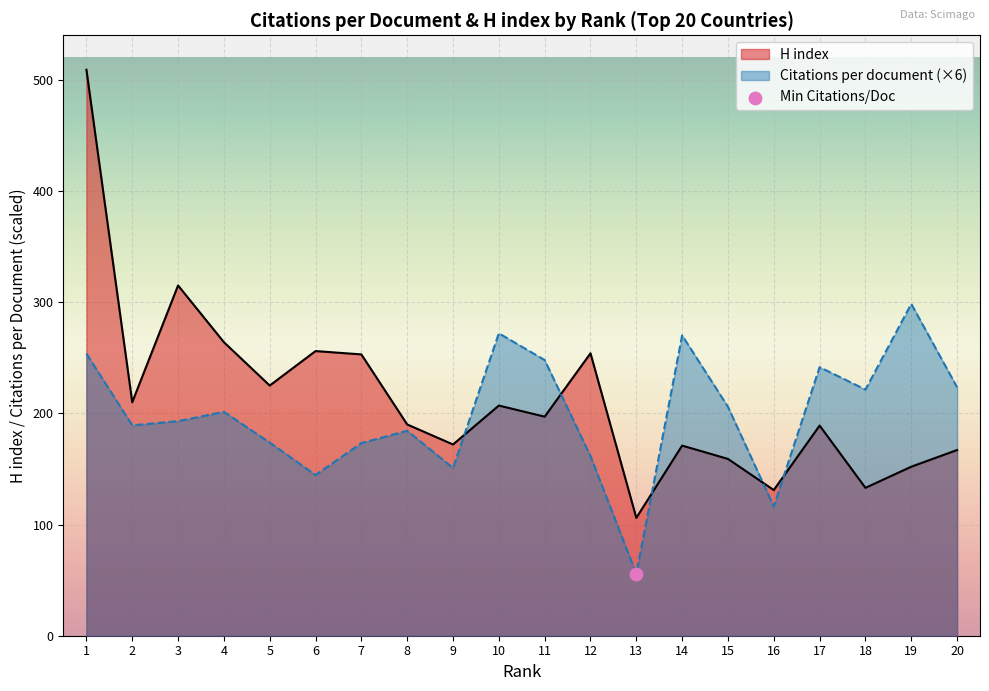

The H index series shows 167.0 at 20. True or false?

True